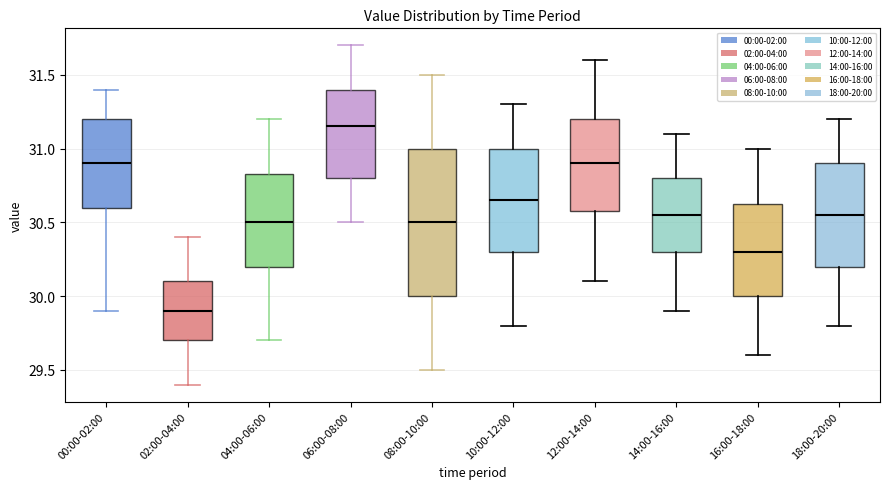

Reading left to right, transcribe this box plot: for each box, give where its median line is, the range the box spans, and where its two whiskers end, as read against the y-axis. The values are not printed on the chart, so give them approximately, as read against the axis.

00:00-02:00: median 30.90, box 30.60 to 31.20, whiskers 29.90 to 31.40
02:00-04:00: median 29.90, box 29.70 to 30.10, whiskers 29.40 to 30.40
04:00-06:00: median 30.50, box 30.20 to 30.85, whiskers 29.70 to 31.20
06:00-08:00: median 31.15, box 30.80 to 31.40, whiskers 30.50 to 31.70
08:00-10:00: median 30.50, box 30.00 to 31.00, whiskers 29.50 to 31.50
10:00-12:00: median 30.65, box 30.30 to 31.00, whiskers 29.80 to 31.30
12:00-14:00: median 30.90, box 30.60 to 31.20, whiskers 30.10 to 31.60
14:00-16:00: median 30.55, box 30.30 to 30.80, whiskers 29.90 to 31.10
16:00-18:00: median 30.30, box 30.00 to 30.65, whiskers 29.60 to 31.00
18:00-20:00: median 30.55, box 30.20 to 30.90, whiskers 29.80 to 31.20